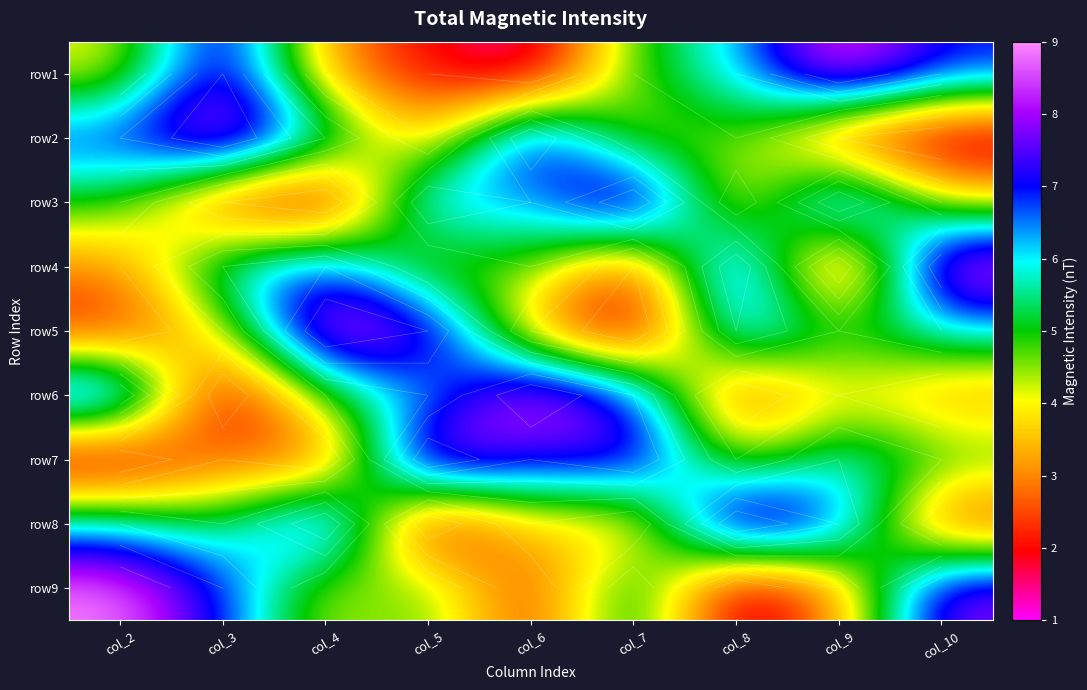

Which has a higher value, col_8 or col_2?

col_8